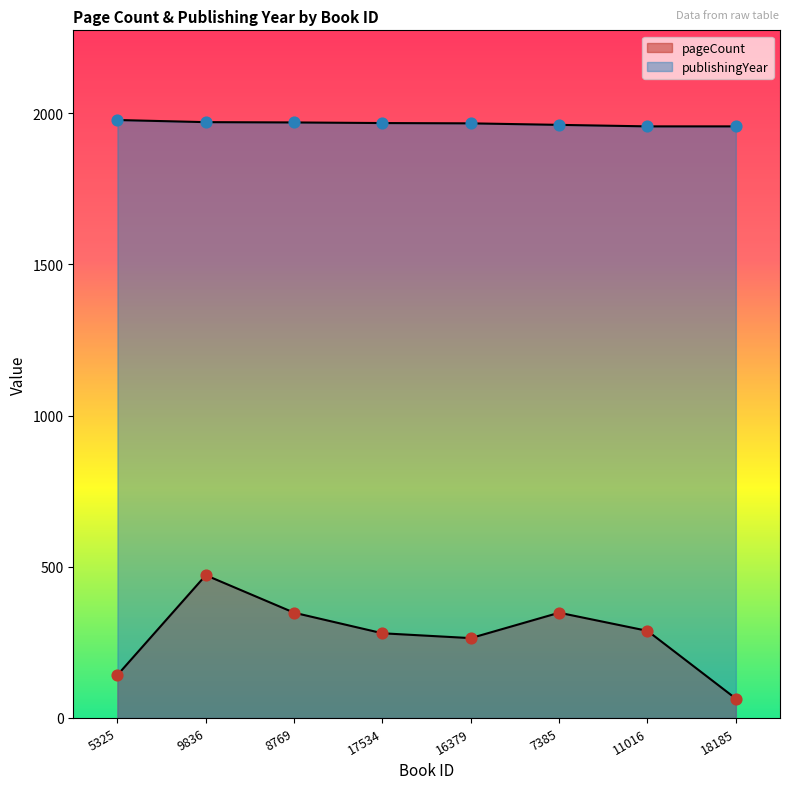

At which category is the sum across all series the highest?

9836